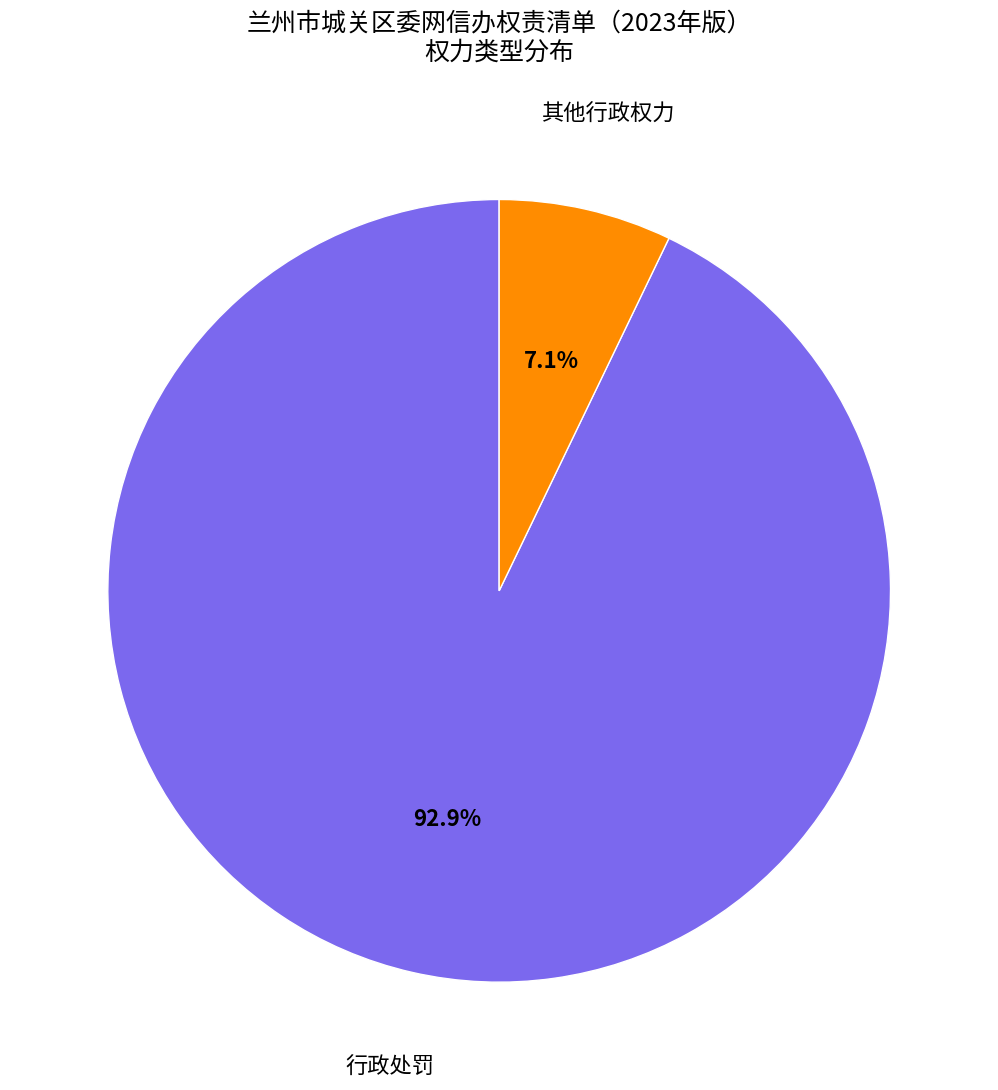

Does any single category account for the majority?

Yes